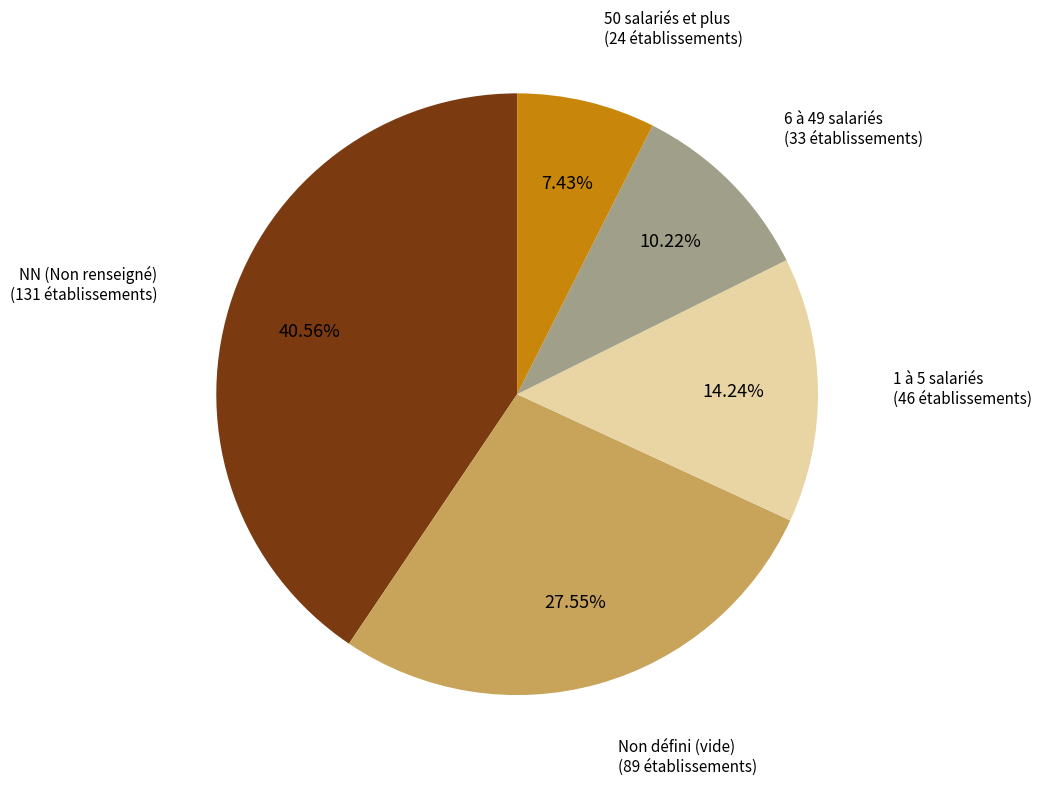

Is there a majority slice in this chart?

No